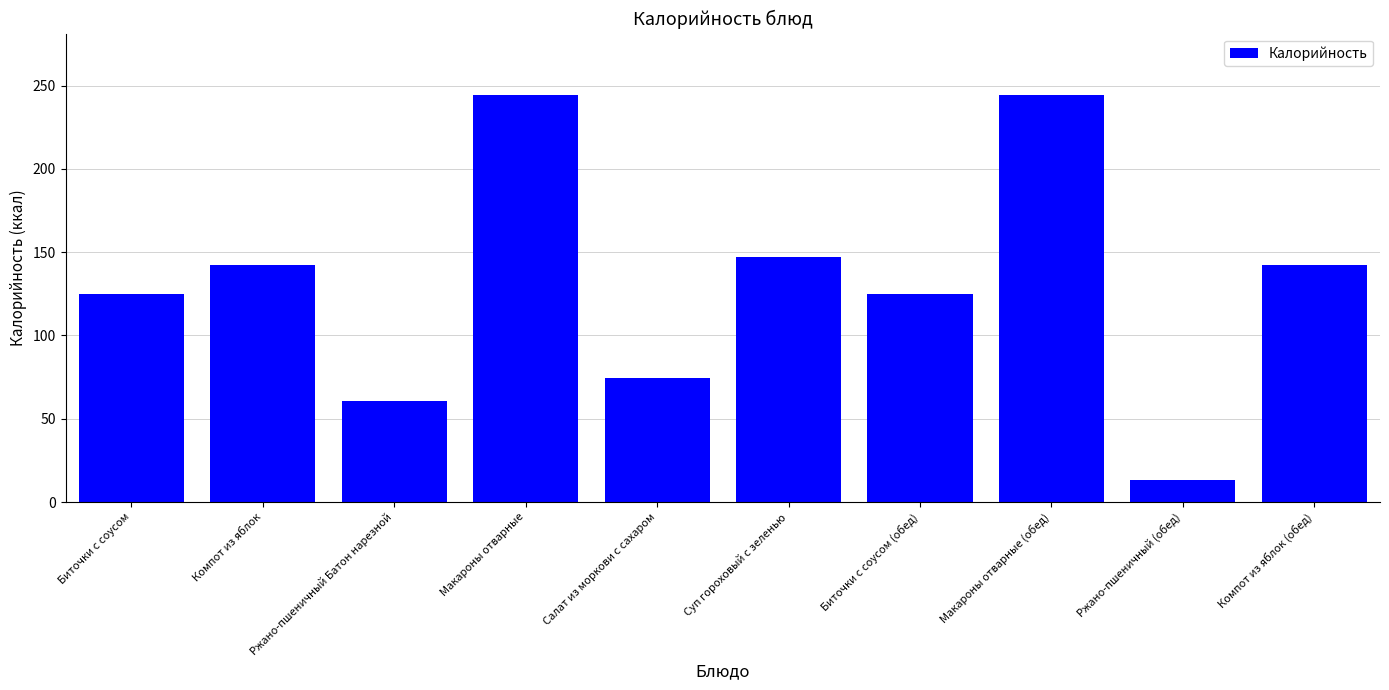

Count the number of categories in the chart.

10